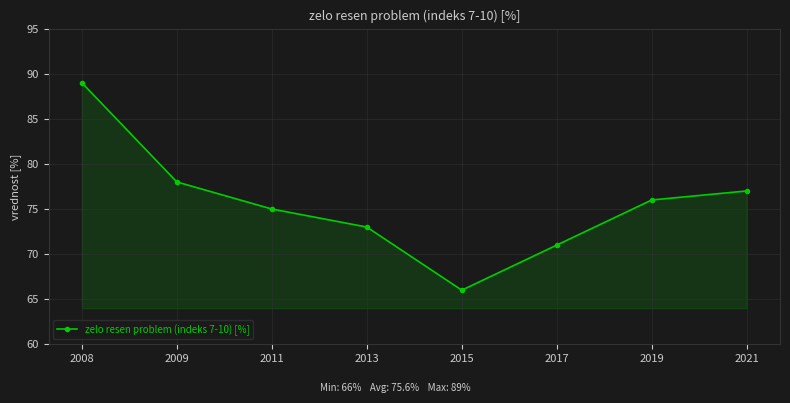

At which label is the value closest to 77?

2021